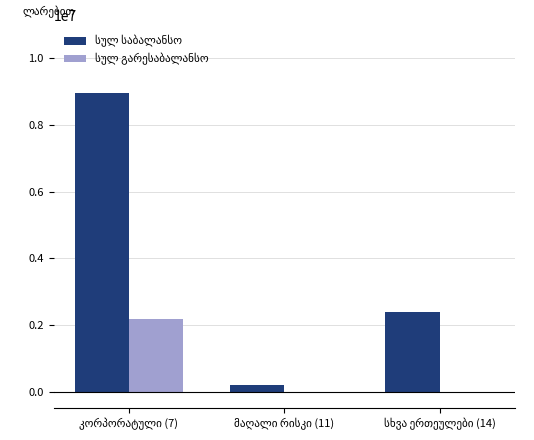

What is the maximum value shown in the chart?

8954143.1